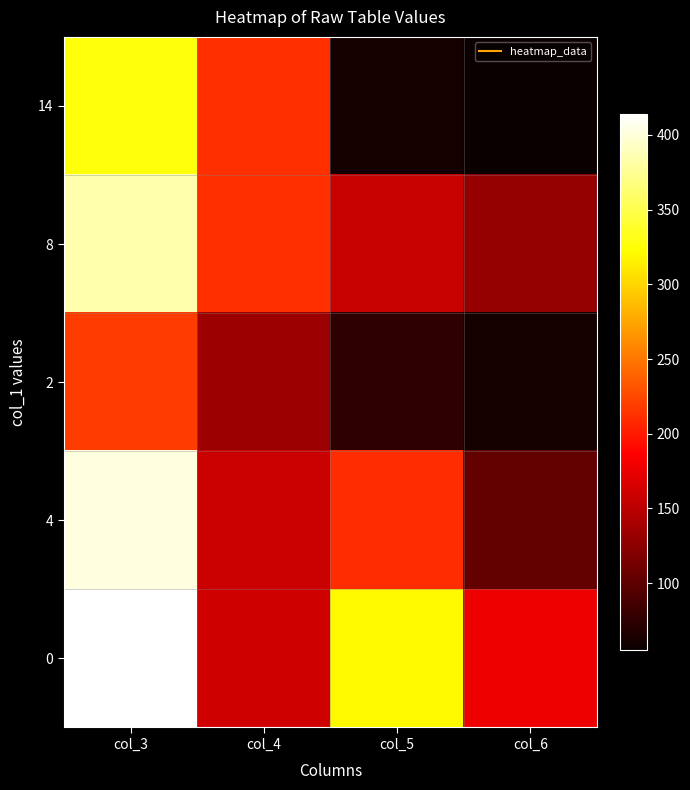

At which category is the sum across all series the highest?

col_3